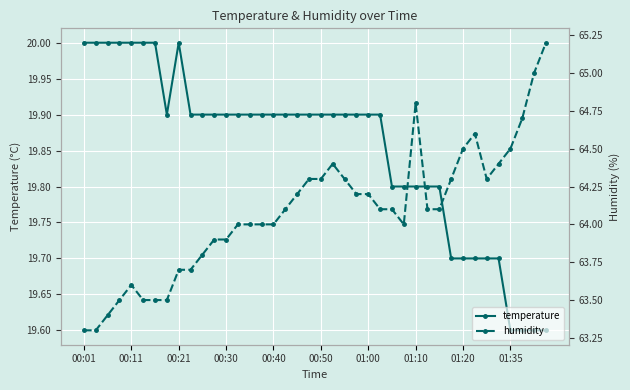

What is the minimum value for temperature?

19.6